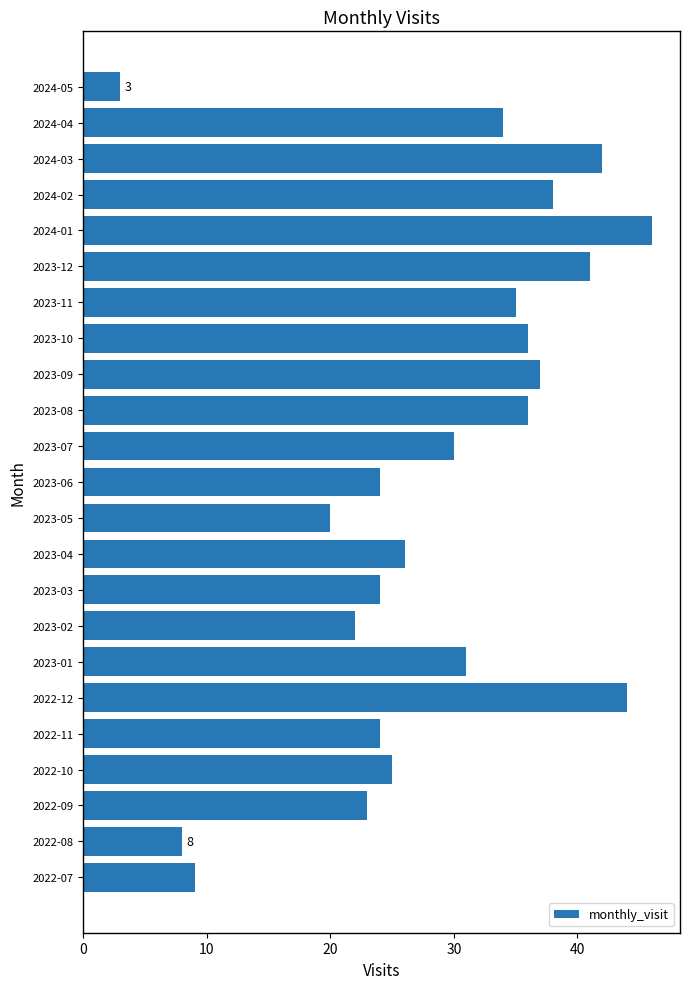

Is it true that the value at 2023-01 is 8?

False